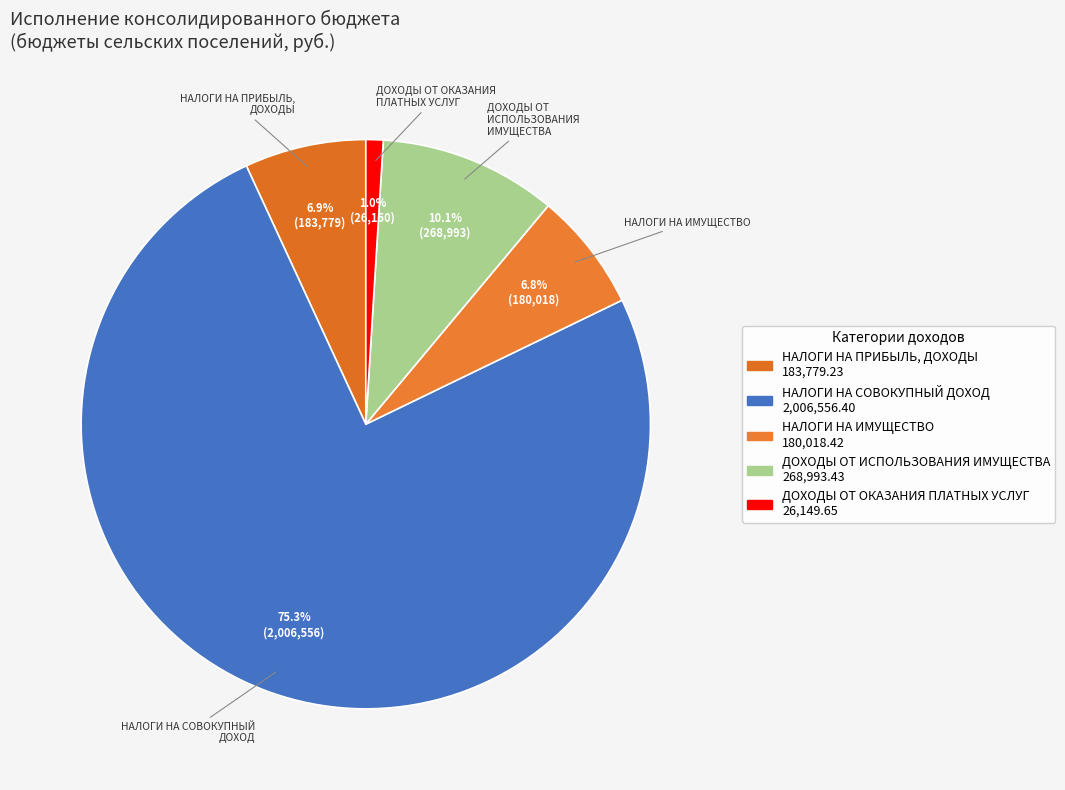

Combined, do НАЛОГИ НА ИМУЩЕСТВО and НАЛОГИ НА ПРИБЫЛЬ, ДОХОДЫ account for over 50%?

No